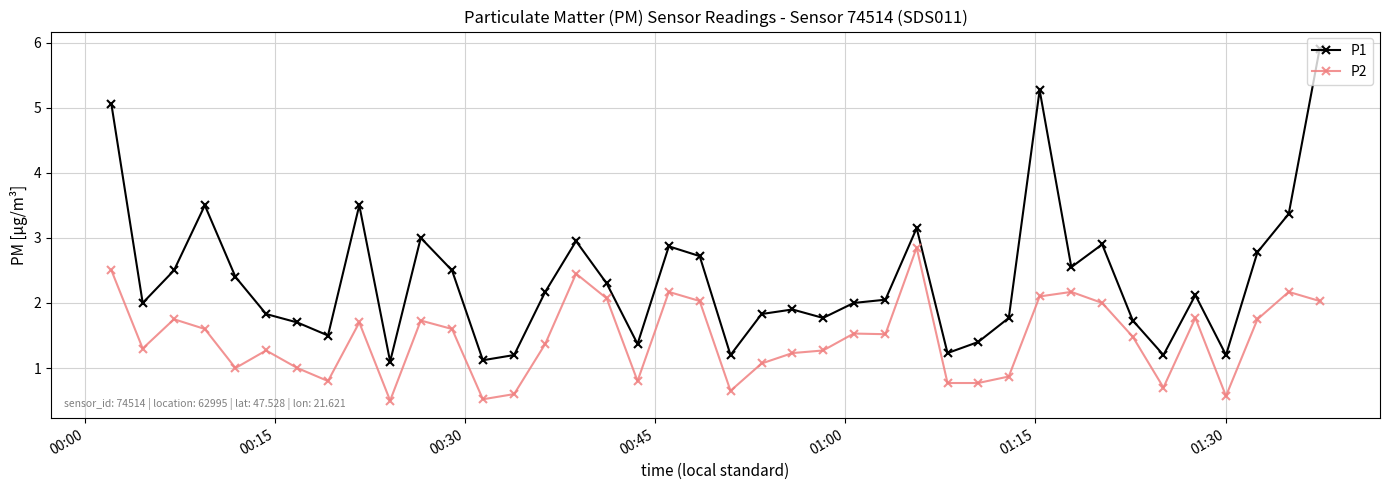

At how many categories does at least one series exceed 4?

3